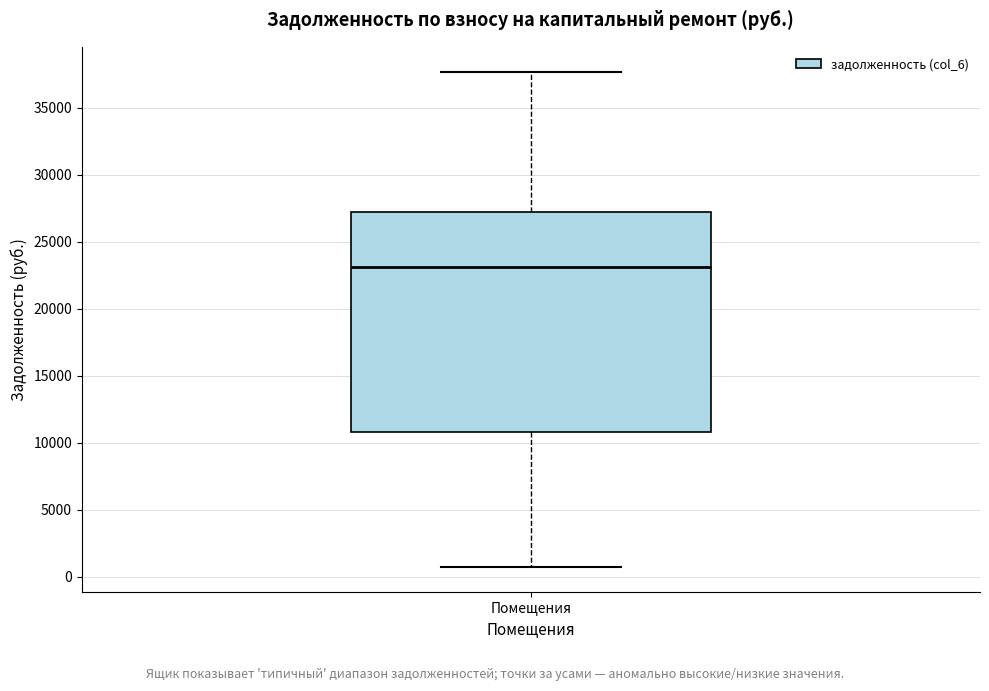

Read this box plot against the y-axis: the position of the median line, the range covered by the box, and the ends of both whiskers. The values are not printed on the chart, so give them approximately, as read against the axis.

median 23000, box 11000 to 27000, whiskers 500 to 37500